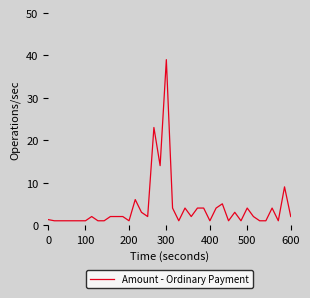

What is the smallest value displayed?

1.0